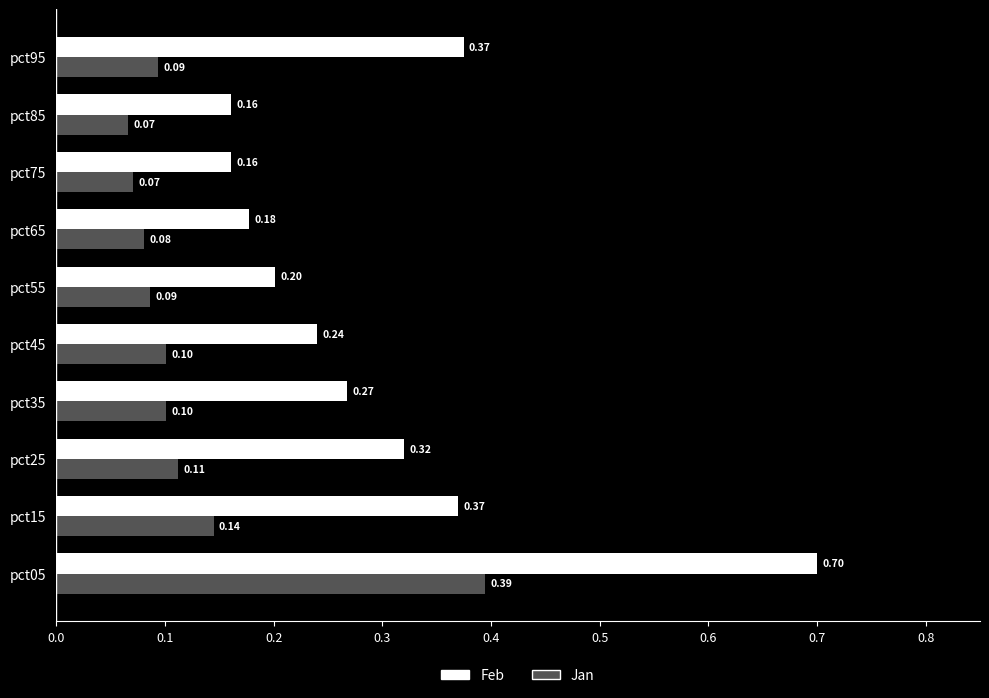

At how many categories does at least one series exceed 0?

10